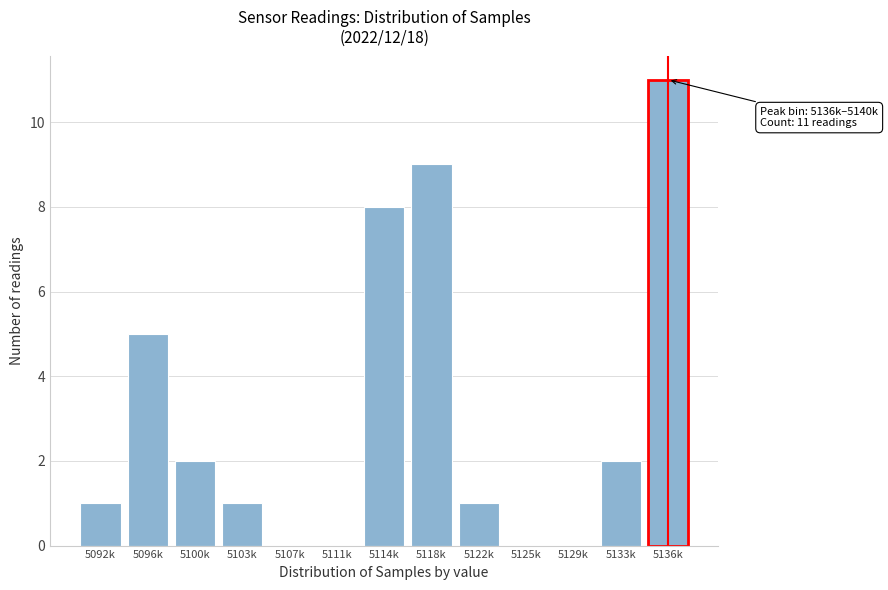

Reading left to right, what are all the values shown in this chart?

5092k=1	5096k=5	5100k=2	5103k=1	5107k=0	5111k=0	5114k=8	5118k=9	5122k=1	5125k=0	5129k=0	5133k=2	5136k=11